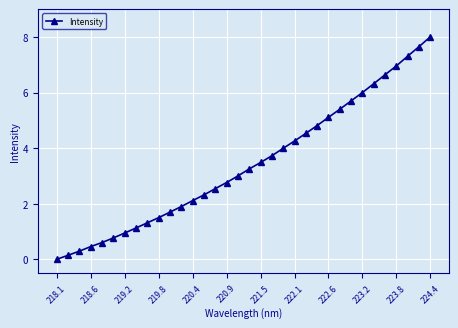

Reading left to right, what are all the values shown in this chart?

0.0	0.1	0.3	0.5	0.6	0.8	0.9	1.1	1.3	1.5	1.7	1.9	2.1	2.3	2.5	2.8	3.0	3.3	3.5	3.7	4.0	4.3	4.5	4.8	5.1	5.4	5.7	6.0	6.3	6.6	7.0	7.3	7.6	8.0